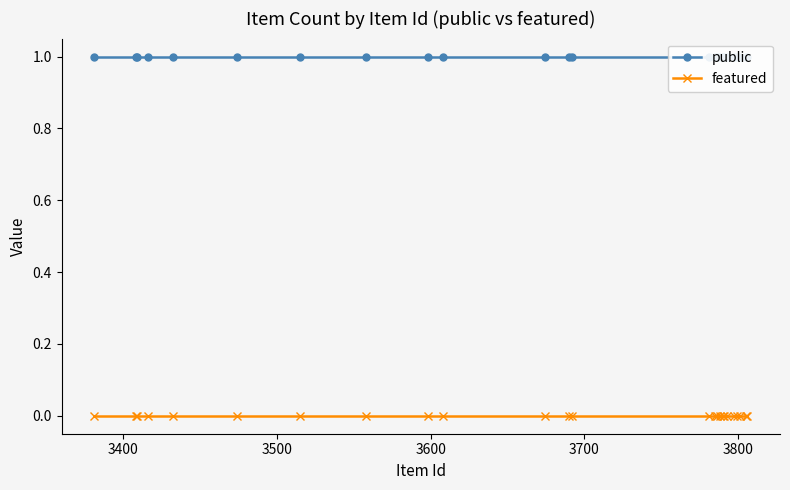

True or false: public and featured intersect in this chart.

False